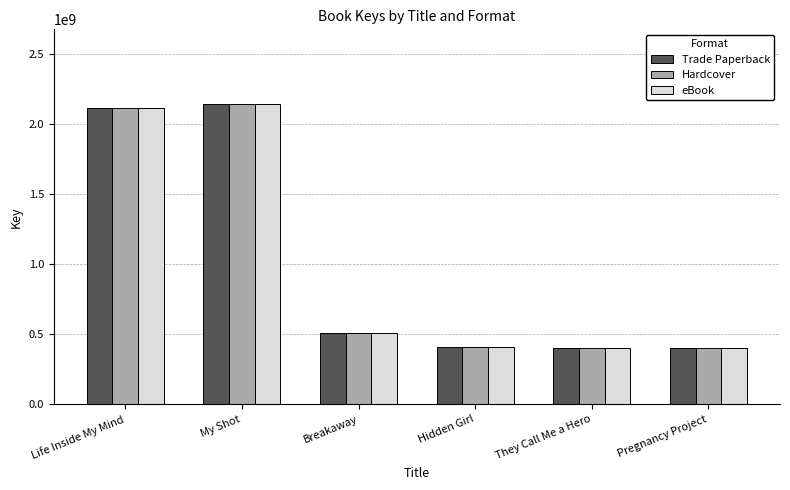

Is the value of Trade Paperback at Life Inside My Mind greater than the value of eBook at Breakaway?

Yes